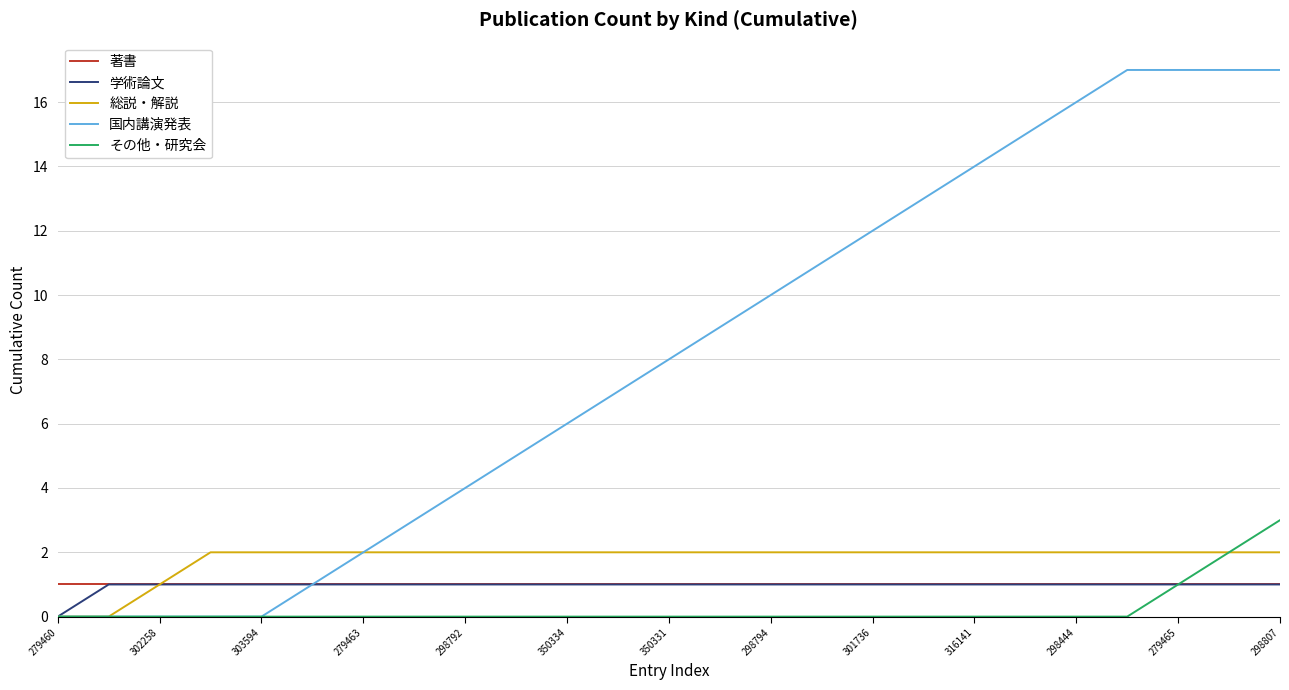

Is this an area chart (filled region under the line)?

No